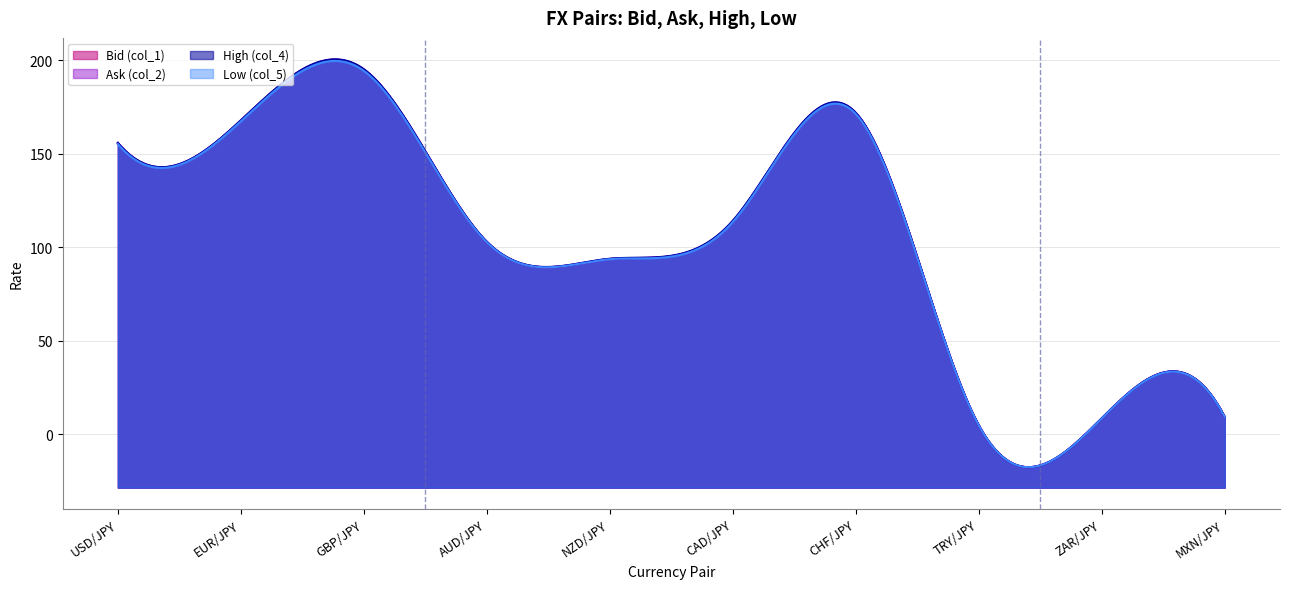

True or false: Low (col_5) and Ask (col_2) intersect in this chart.

False